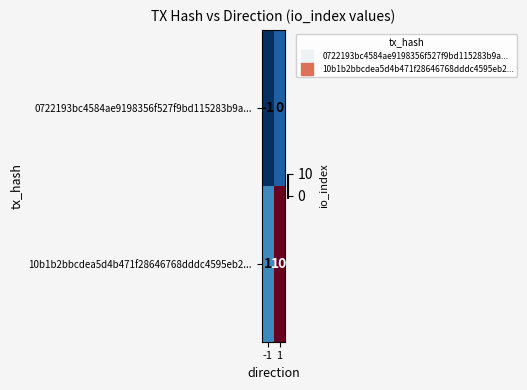

Which series has the largest total across all categories?

10b1b2bbcdea5d4b471f28646768dddc4595eb2...